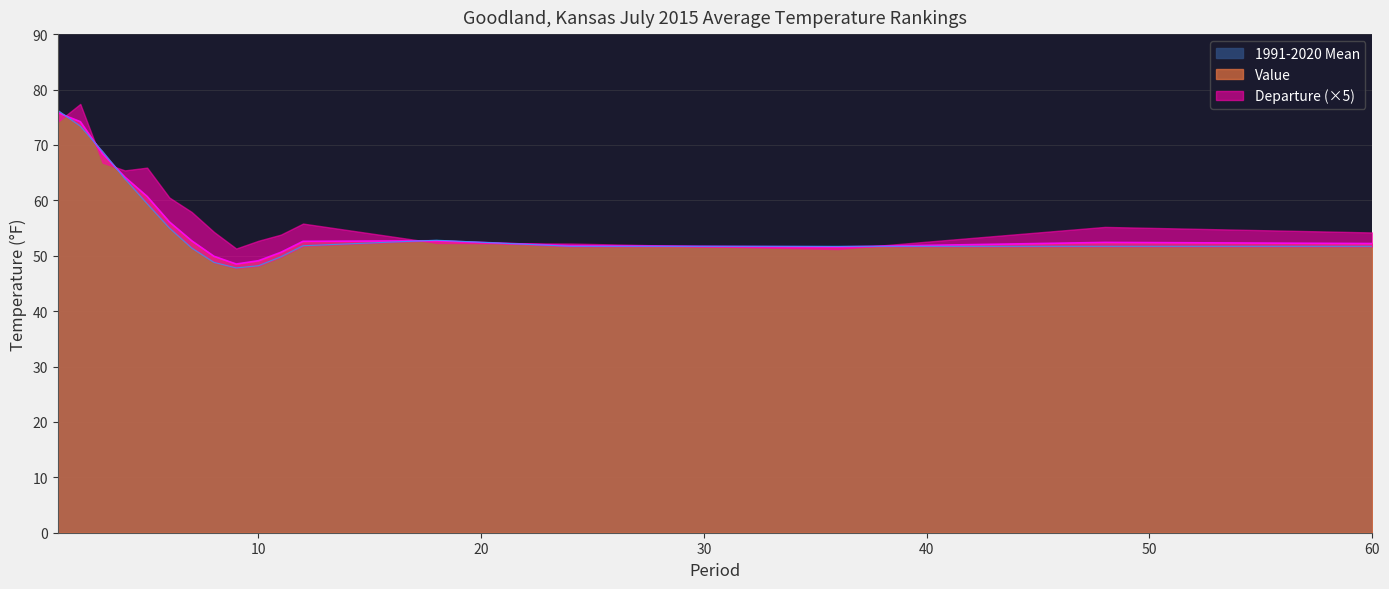

Is it true that 1991-2020 Mean equals 51.7 at 36?

True